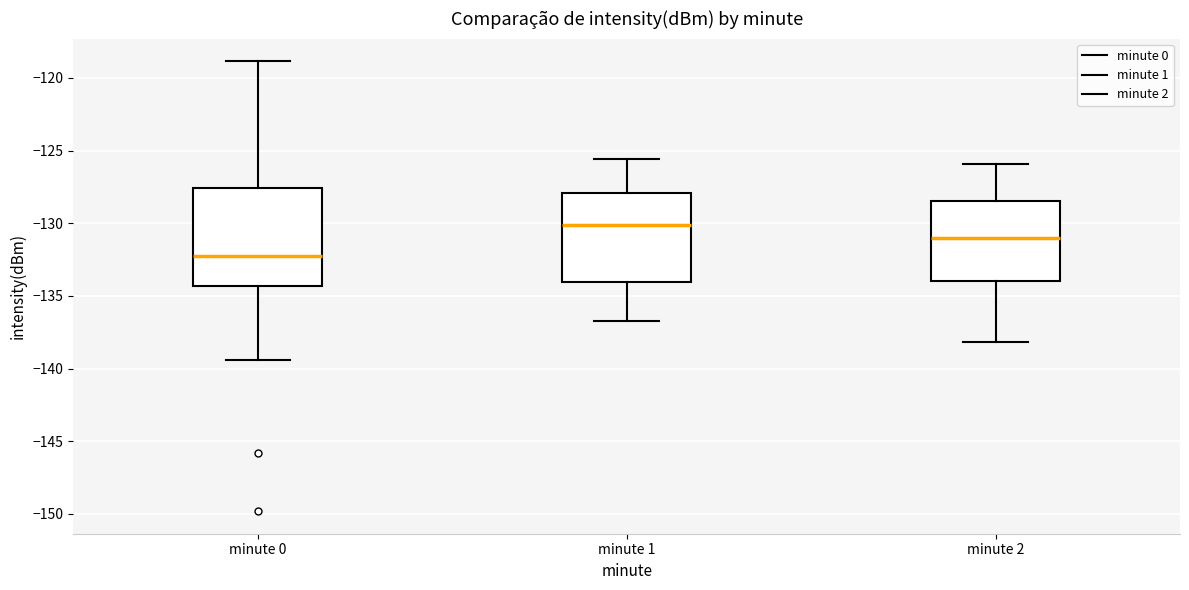

Where does the lower whisker of the box for minute 2 end on the y-axis? The values are not printed on the chart, so give them approximately, as read against the axis.

-138.0